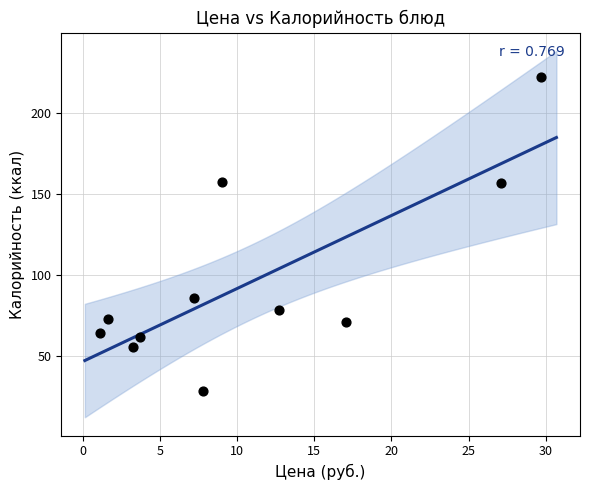

What is the range of X values (max minus min)?

28.6